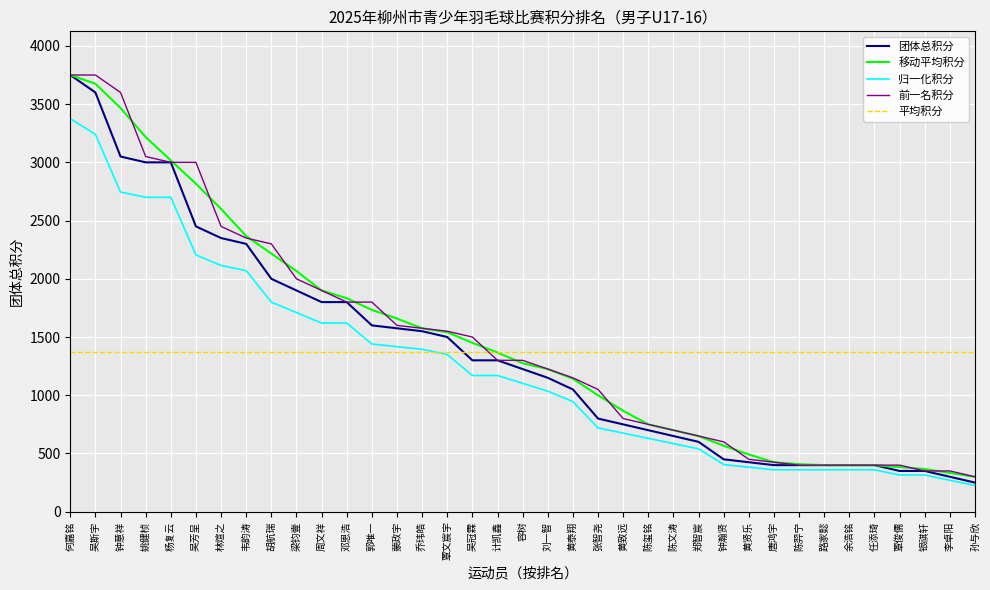

What is the spread (max minus min) of values at 张智尧?

655.0